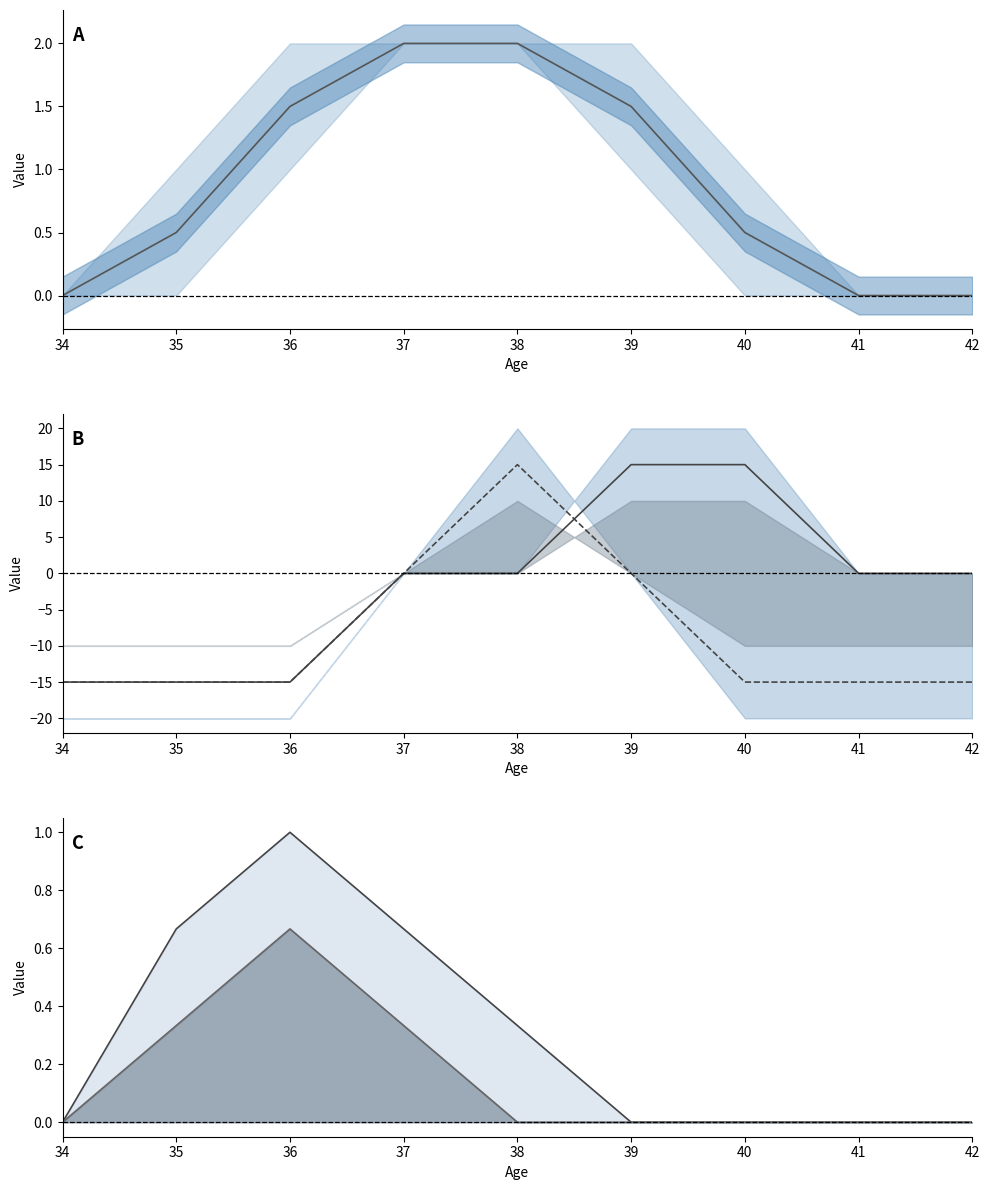

What is the maximum value shown in the chart?

15.0